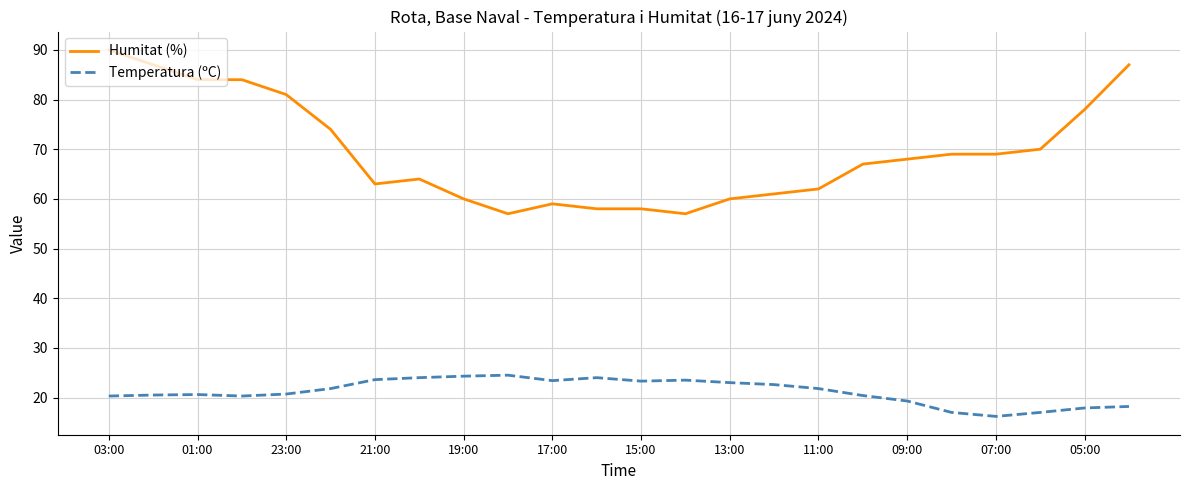

List the series in order of their overall mean, lowest first.

Temperatura (ºC), Humitat (%)